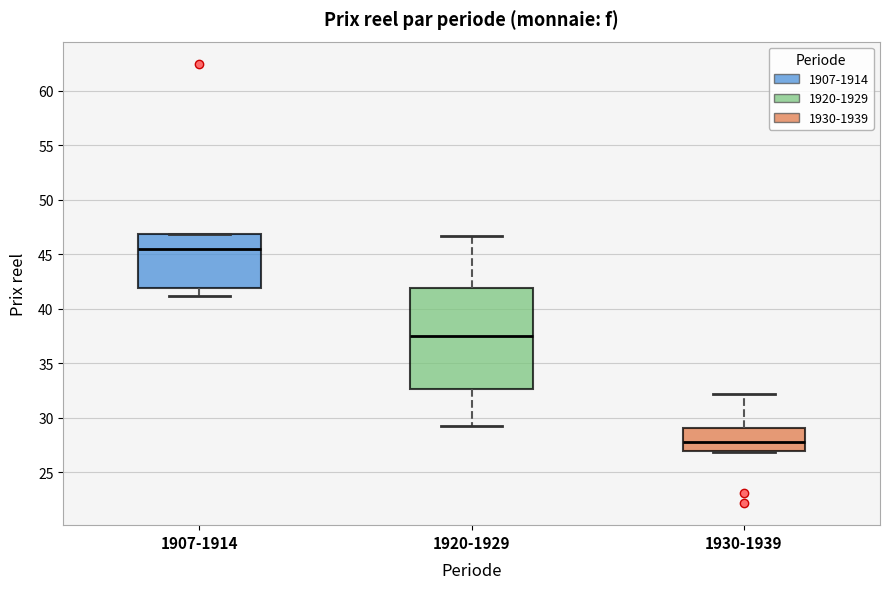

Where does the median line of the box for 1920-1929 sit on the y-axis? The values are not printed on the chart, so give them approximately, as read against the axis.

37.5